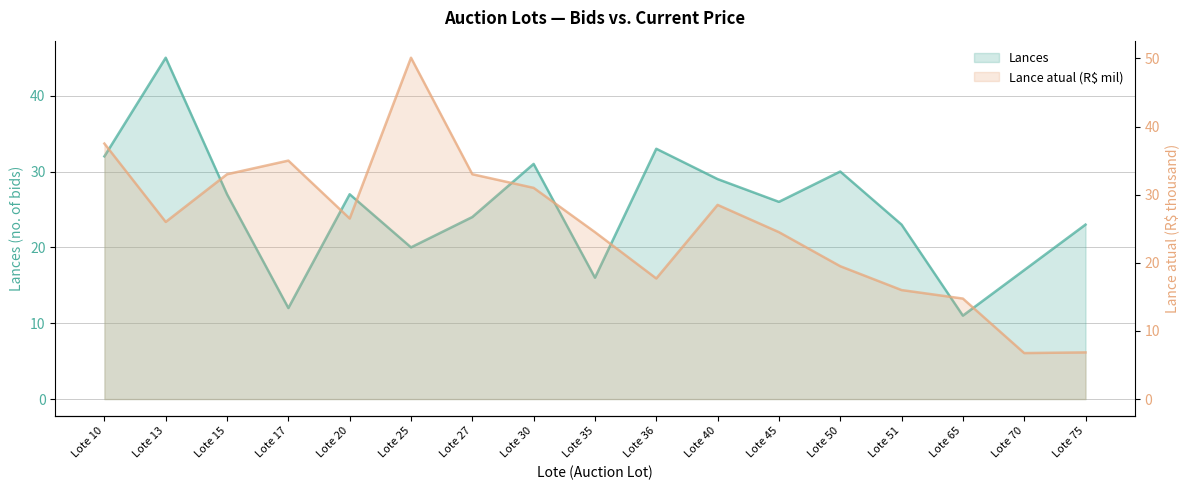

Between Lote 27 and Lote 40, which series saw the biggest shift?

Lances